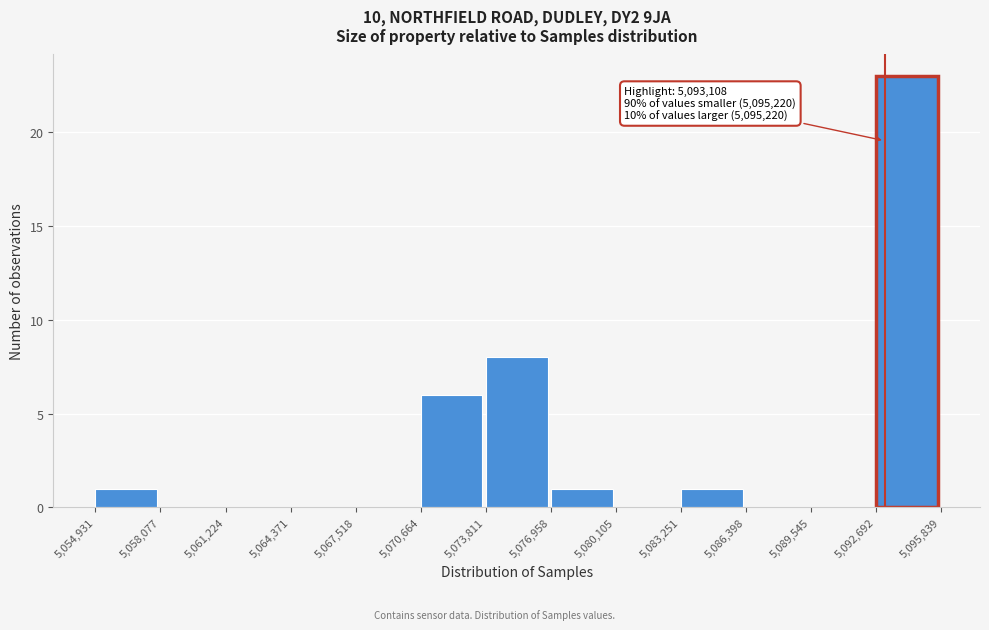

Over which range of the x-axis is the bar tallest?

5,092,692 to 5,095,839